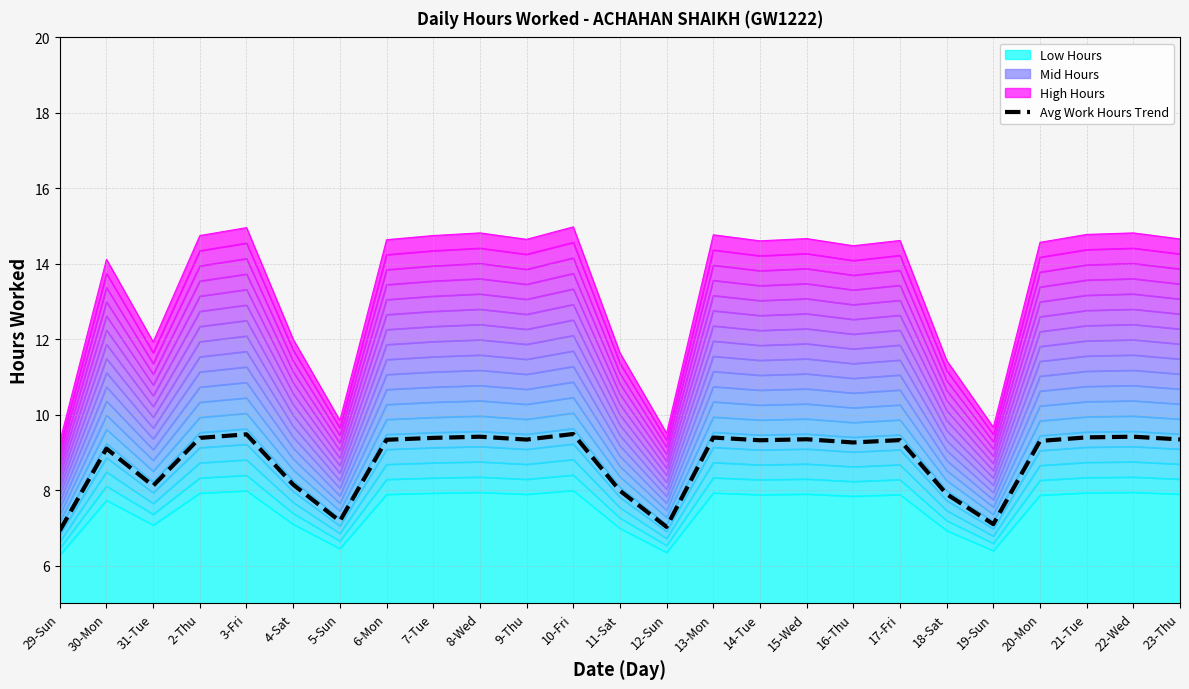

At which category does the data reach its first local valley?

31-Tue